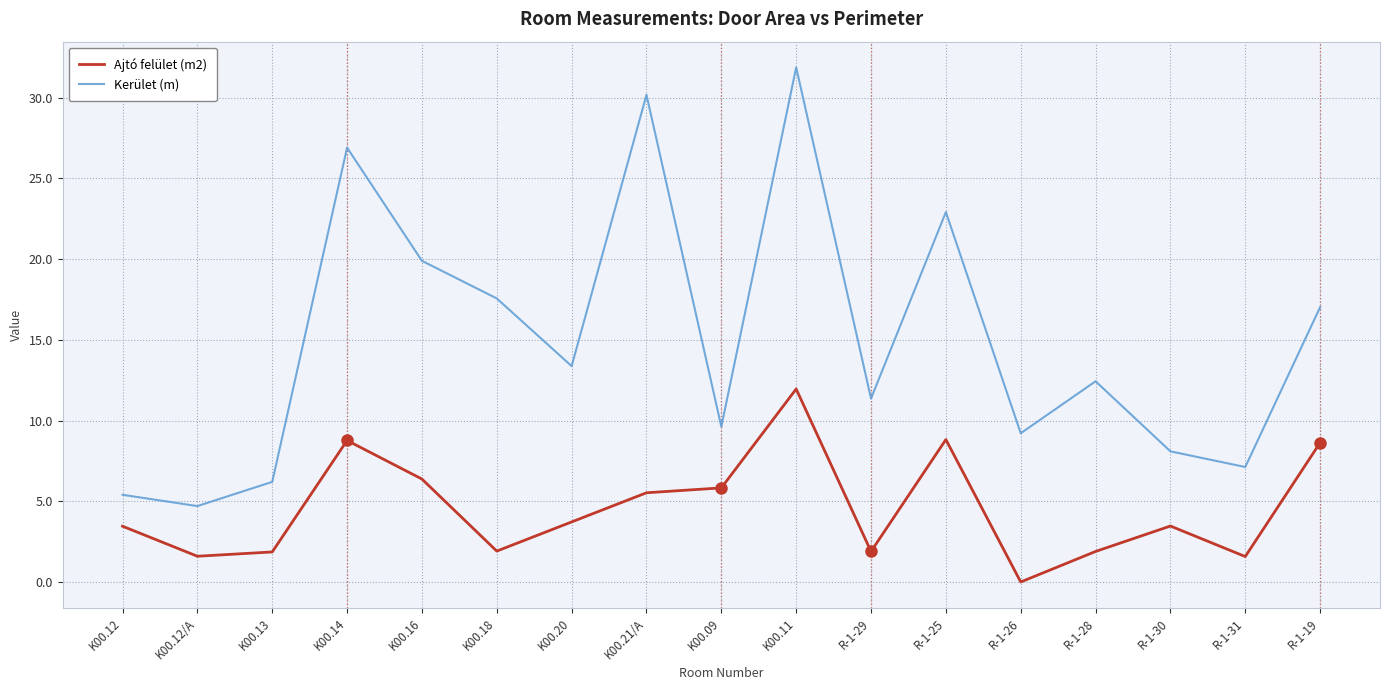

Which series changed the most between K00.14 and K00.16?

Kerület (m)